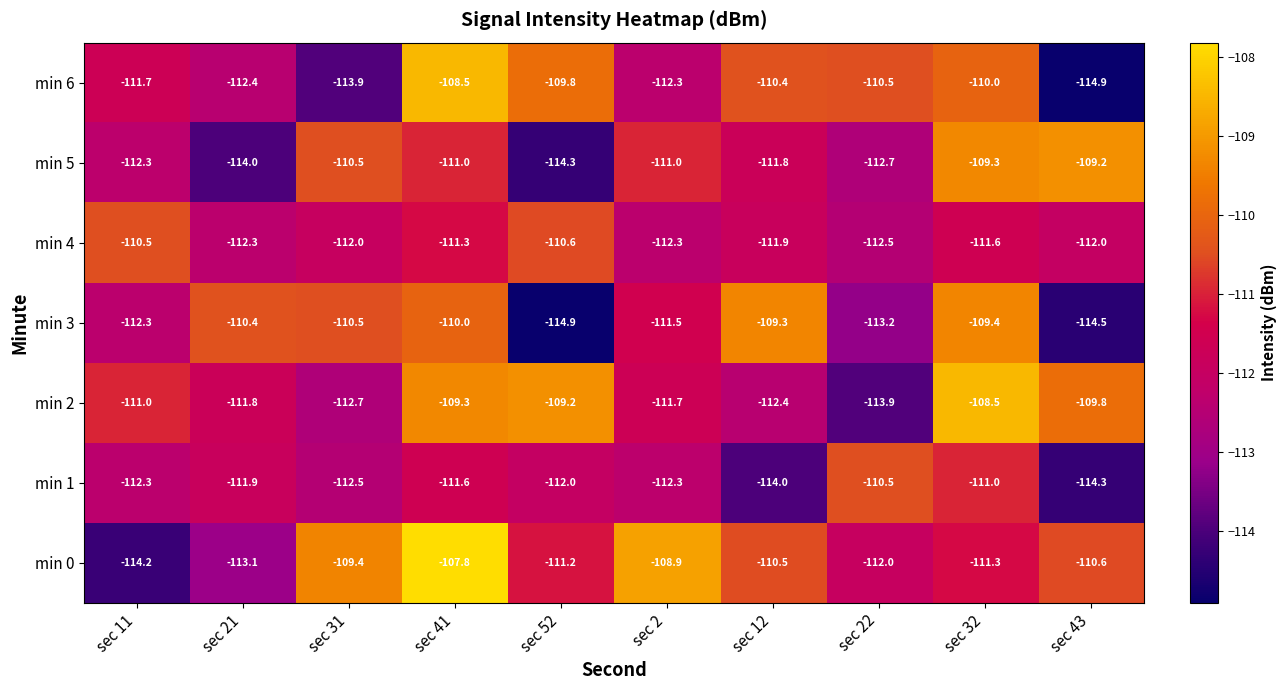

At how many categories does at least one series exceed -112?

10